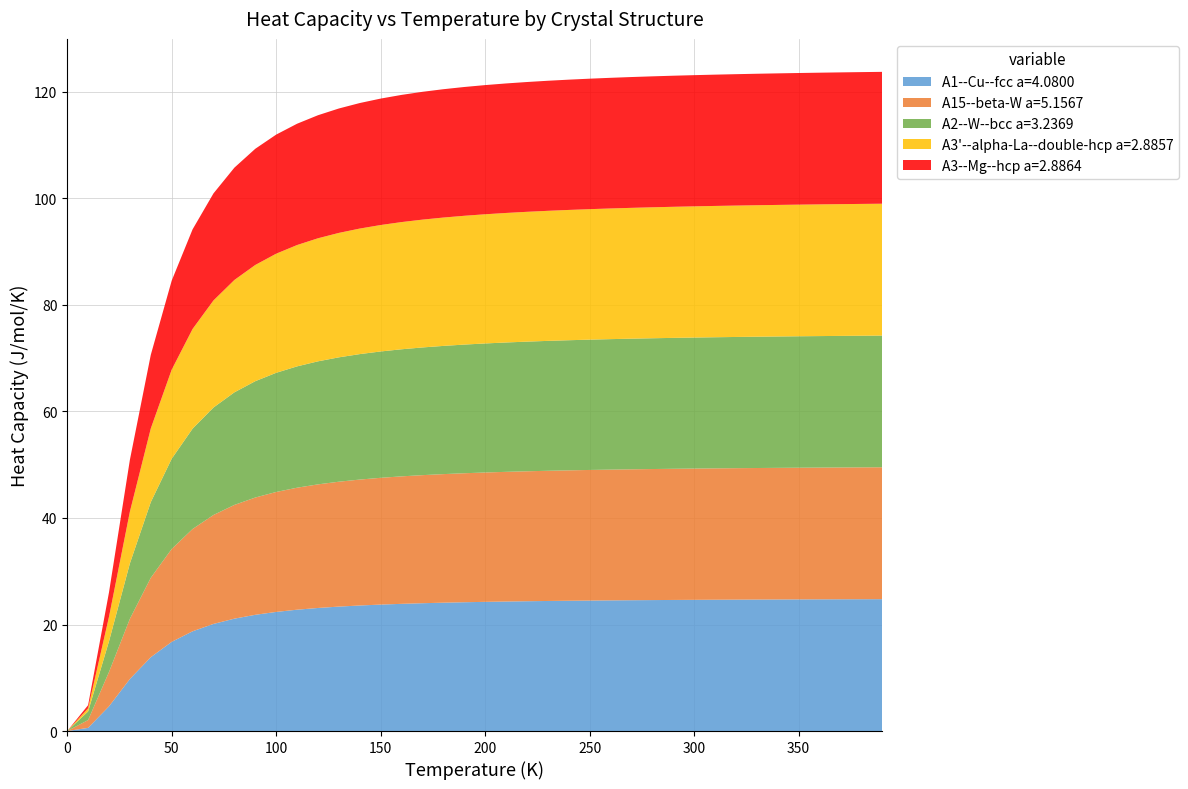

Reading right to left, extract all data points from this chart.

A1--Cu--fcc a=4.0800: 39=24.8	38=24.7	37=24.7	36=24.7	35=24.7	34=24.7	33=24.7	32=24.7	31=24.7	30=24.6	29=24.6	28=24.6	27=24.6	26=24.5	25=24.5	24=24.5	23=24.4	22=24.4	21=24.3	20=24.3	19=24.2	18=24.1	17=24.0	16=23.9	15=23.7	14=23.6	13=23.4	12=23.1	11=22.8	10=22.4	9=21.8	8=21.1	7=20.1	6=18.7	5=16.7	4=13.9	3=9.8	2=4.6	1=0.6	0=0.0
A15--beta-W a=5.1567: 39=24.8	38=24.8	37=24.7	36=24.7	35=24.7	34=24.7	33=24.7	32=24.7	31=24.7	30=24.6	29=24.6	28=24.6	27=24.6	26=24.6	25=24.5	24=24.5	23=24.4	22=24.4	21=24.3	20=24.3	19=24.2	18=24.1	17=24.0	16=23.9	15=23.8	14=23.6	13=23.4	12=23.2	11=22.9	10=22.5	9=22.0	8=21.4	7=20.5	6=19.2	5=17.4	4=14.9	3=11.3	2=6.5	1=1.5	0=0.0
A2--W--bcc a=3.2369: 39=24.7	38=24.7	37=24.7	36=24.7	35=24.7	34=24.7	33=24.7	32=24.6	31=24.6	30=24.6	29=24.6	28=24.6	27=24.5	26=24.5	25=24.5	24=24.4	23=24.4	22=24.3	21=24.3	20=24.2	19=24.2	18=24.1	17=24.0	16=23.9	15=23.7	14=23.6	13=23.4	12=23.1	11=22.8	10=22.4	9=21.8	8=21.1	7=20.2	6=18.8	5=16.9	4=14.2	3=10.4	2=5.8	1=1.6	0=0.0
A3'--alpha-La--double-hcp a=2.8857: 39=24.8	38=24.7	37=24.7	36=24.7	35=24.7	34=24.7	33=24.7	32=24.7	31=24.7	30=24.6	29=24.6	28=24.6	27=24.6	26=24.5	25=24.5	24=24.5	23=24.4	22=24.4	21=24.3	20=24.3	19=24.2	18=24.1	17=24.0	16=23.9	15=23.7	14=23.6	13=23.4	12=23.1	11=22.8	10=22.4	9=21.8	8=21.1	7=20.1	6=18.7	5=16.7	4=13.8	3=9.7	2=4.6	1=0.6	0=0.0
A3--Mg--hcp a=2.8864: 39=24.8	38=24.7	37=24.7	36=24.7	35=24.7	34=24.7	33=24.7	32=24.7	31=24.7	30=24.6	29=24.6	28=24.6	27=24.6	26=24.5	25=24.5	24=24.5	23=24.4	22=24.4	21=24.3	20=24.3	19=24.2	18=24.1	17=24.0	16=23.9	15=23.7	14=23.6	13=23.4	12=23.1	11=22.8	10=22.4	9=21.8	8=21.1	7=20.1	6=18.7	5=16.7	4=13.8	3=9.7	2=4.6	1=0.6	0=0.0